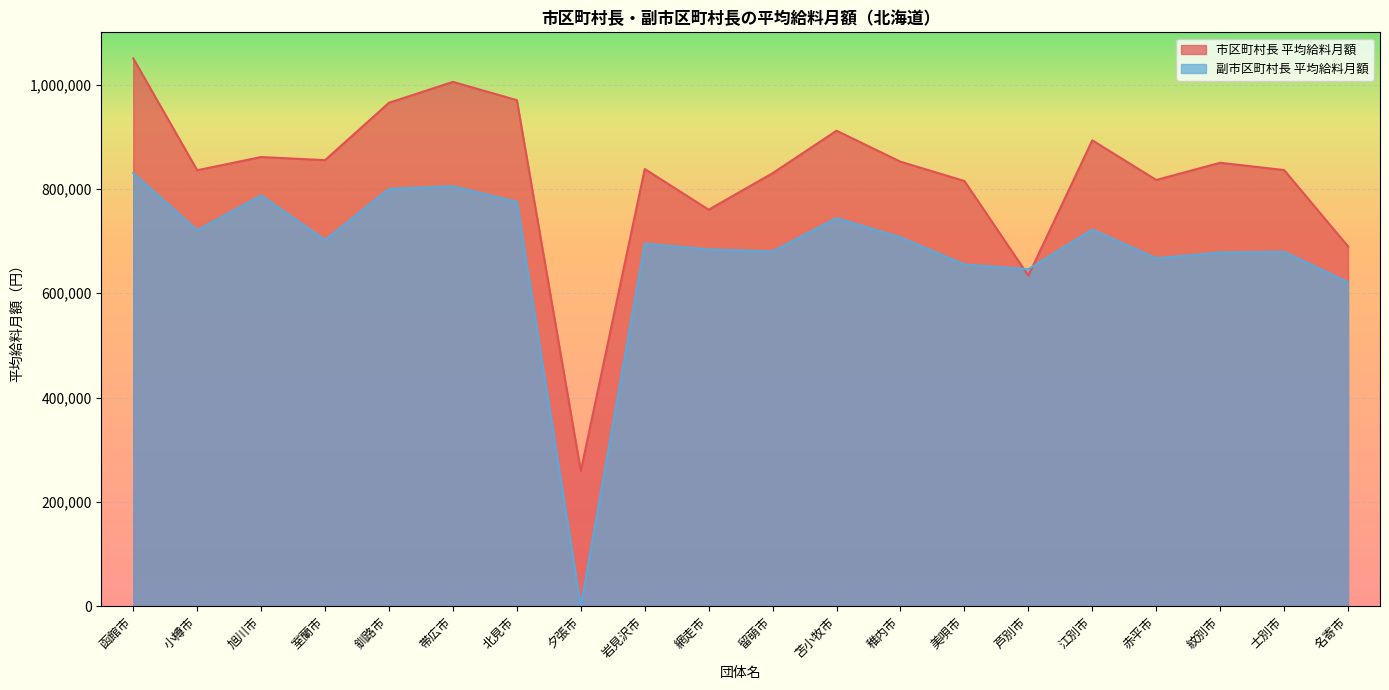

Which series changed the most between 留萌市 and 苫小牧市?

市区町村長 平均給料月額